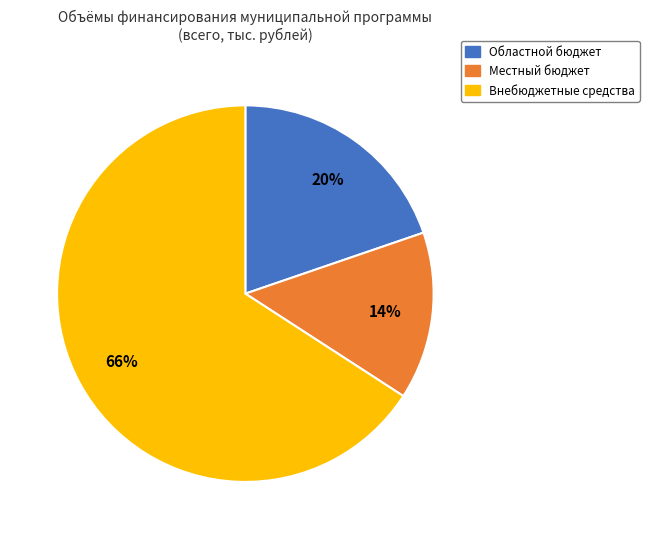

Which category has the biggest portion of the pie?

Внебюджетные средства